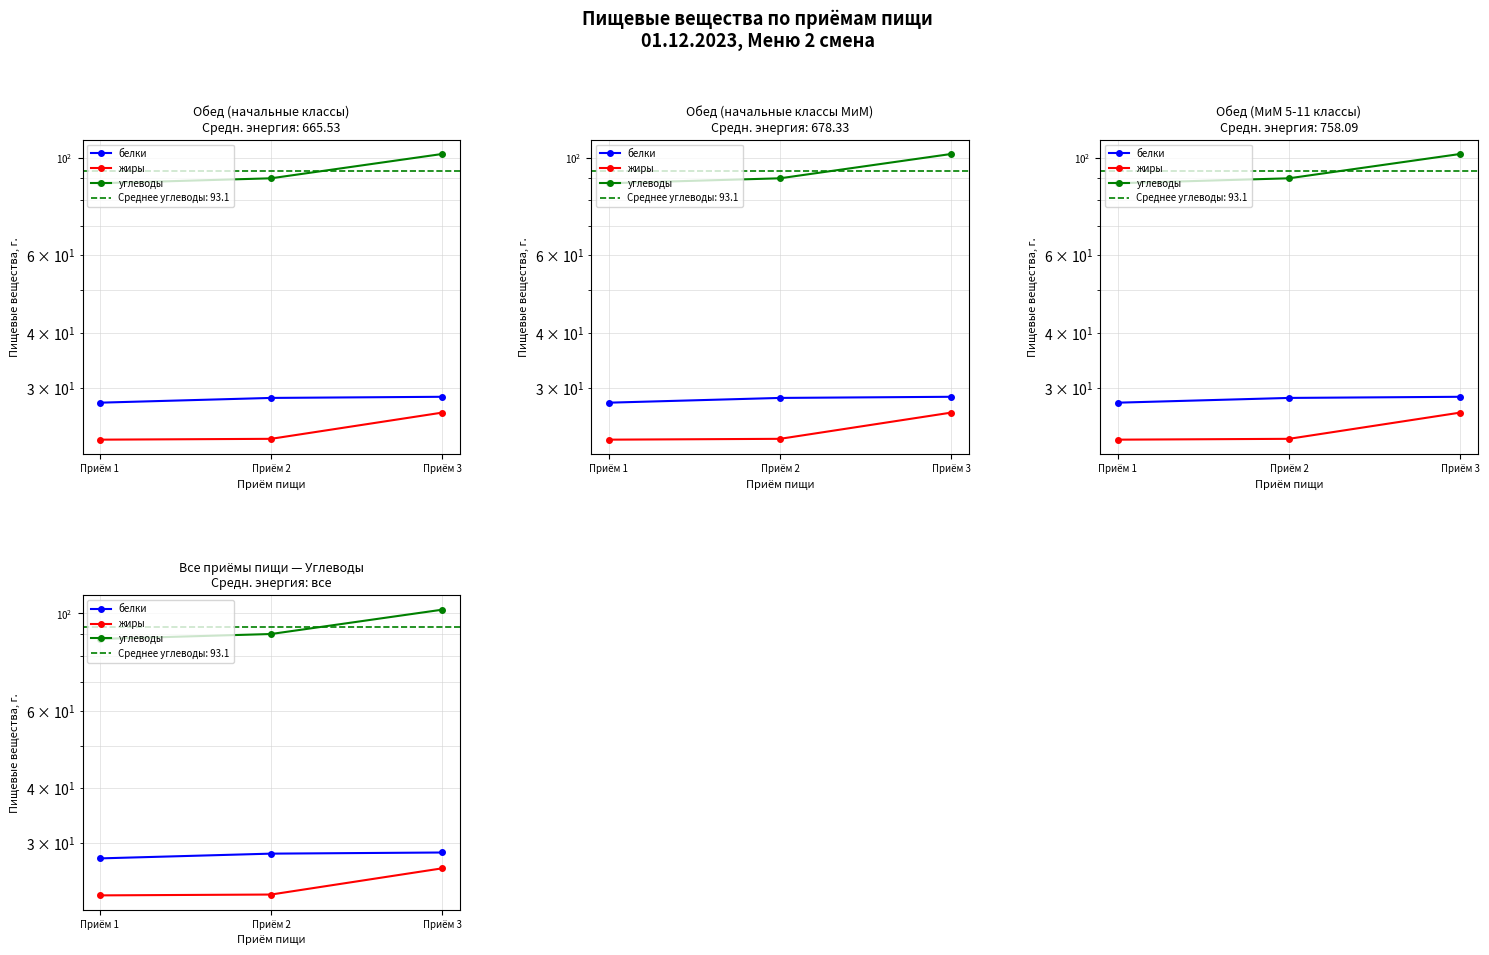

Where is жиры nearest to the value 24?

Приём 2